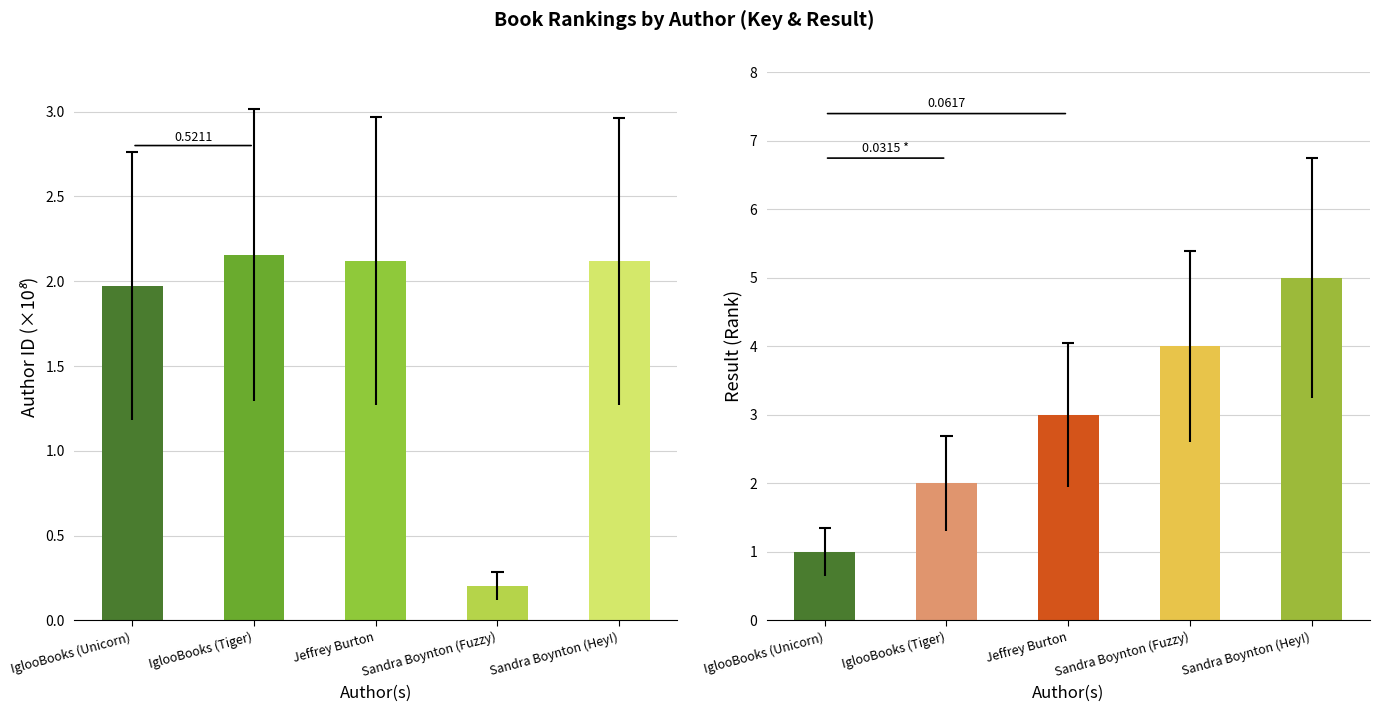

Which label corresponds to the smallest value in the chart?

Sandra Boynton (Fuzzy)